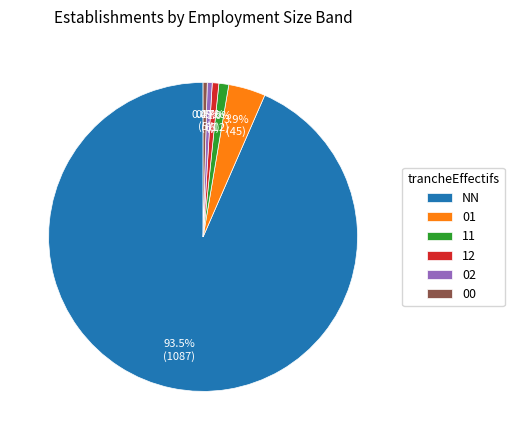

What percentage is the 11 slice, to the nearest percent?

1%